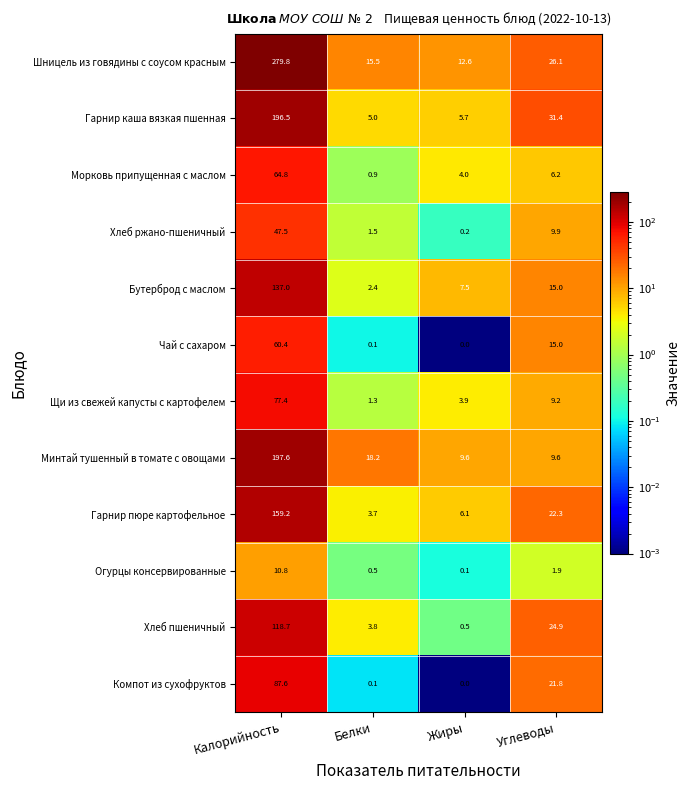

Count the number of data series in this chart.

12